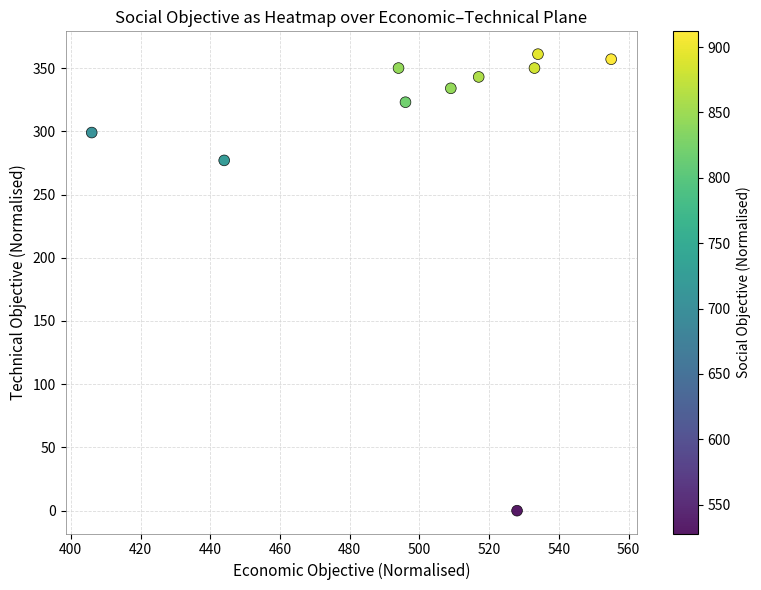

What is the average Y value?

299